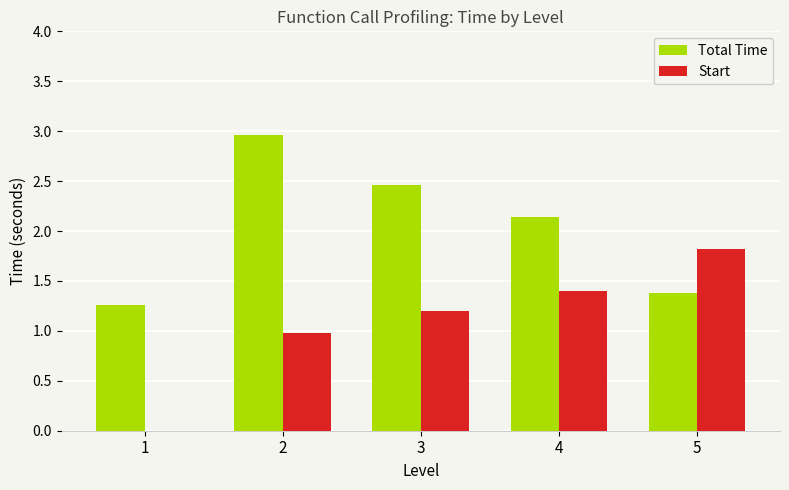

At which label does Total Time reach its peak?

2